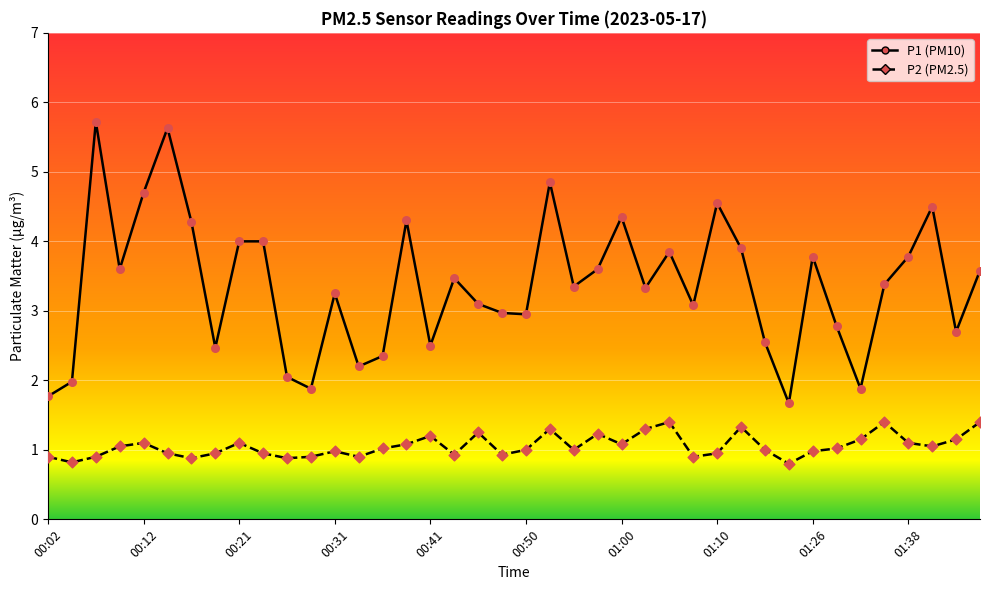

What are all the series names shown in the legend?

P1 (PM10), P2 (PM2.5)